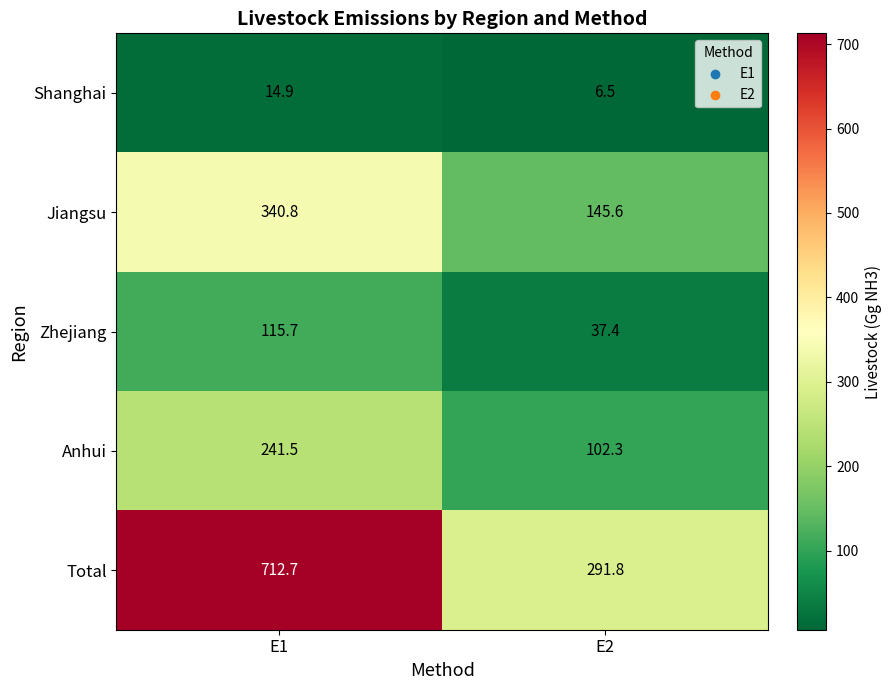

What is the difference between the Shanghai values at E2 and E1?

8.4